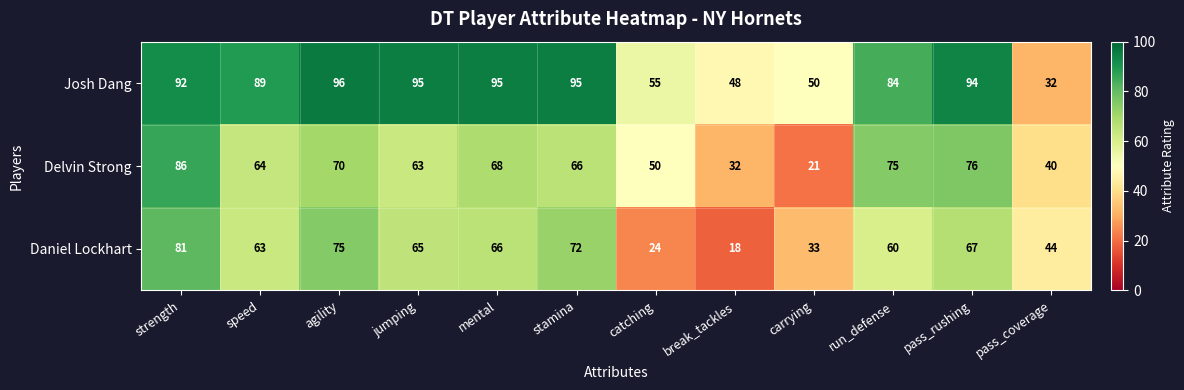

List the series in order of their peak value, highest first.

Josh Dang, Delvin Strong, Daniel Lockhart